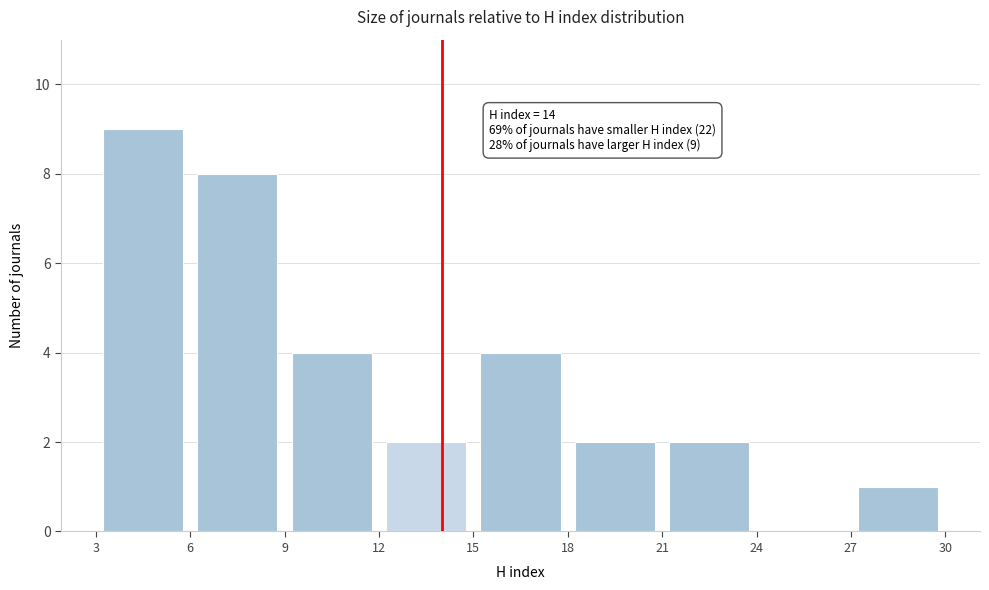

Over which range of the x-axis is the bar tallest?

3 to 6